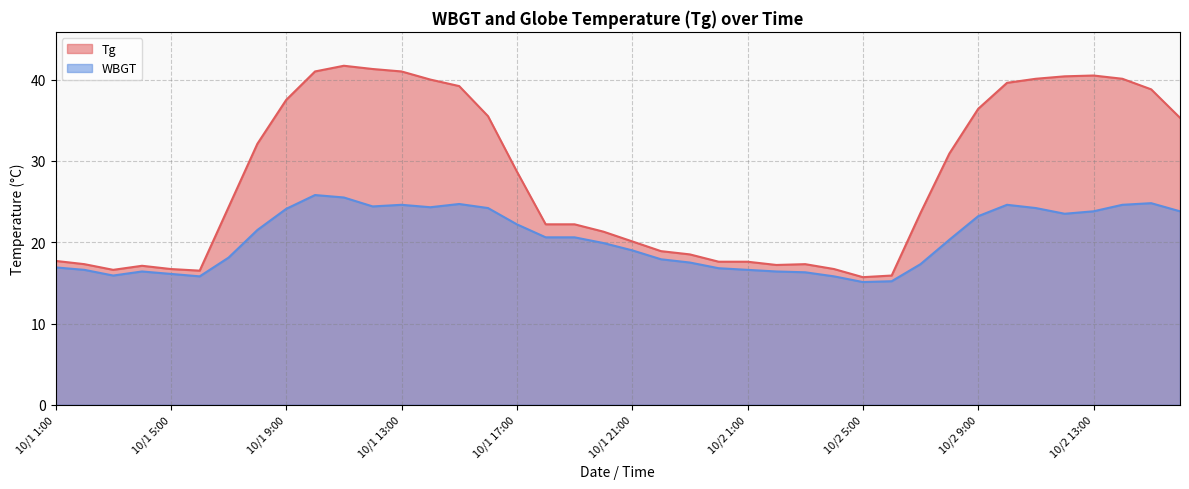

Where is the first local minimum for Tg?

10/1 3:00